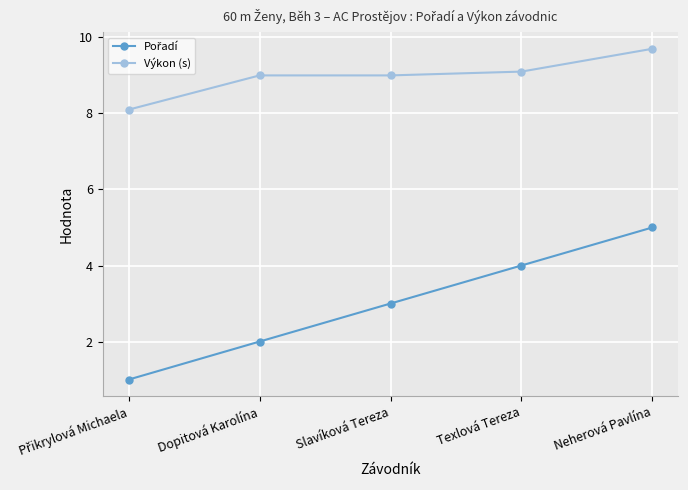

What value does the Výkon (s) series have at Dopitová Karolína?

9.0